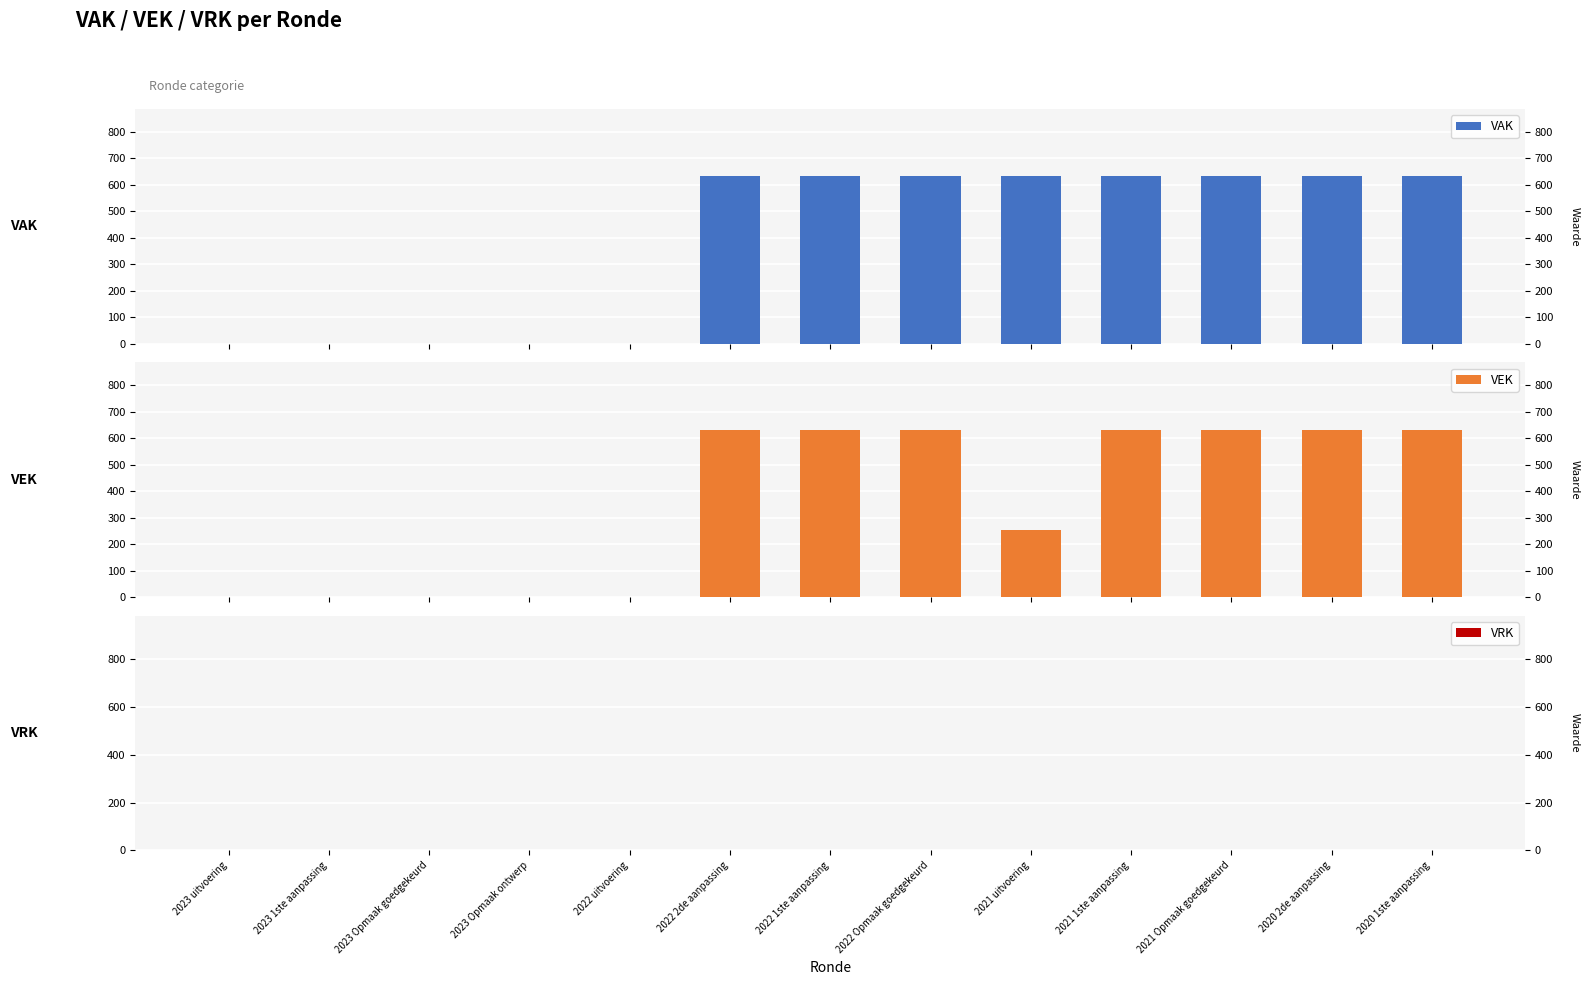

What is the value of the VEK bar at the 6th from the left?

633